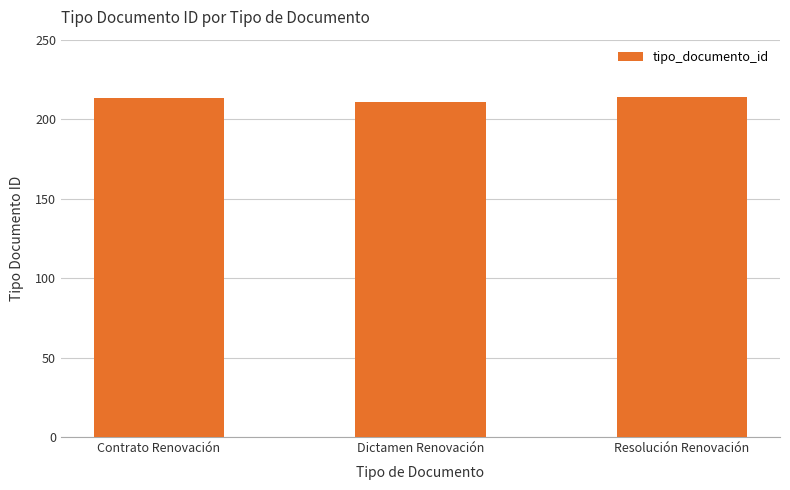

What is the average value?

213